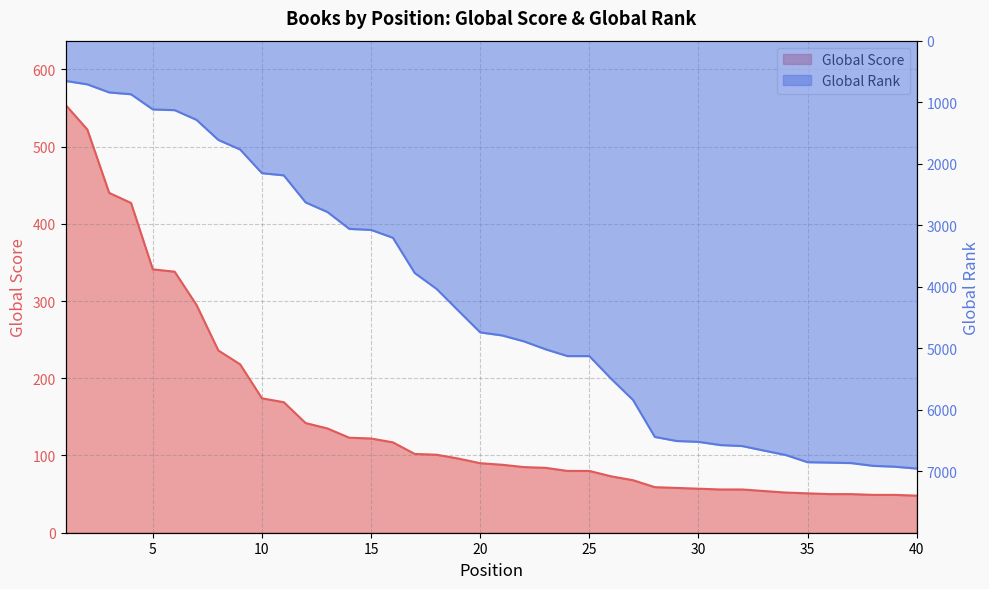

Which series changed the most between 27 and 29?

Global Rank